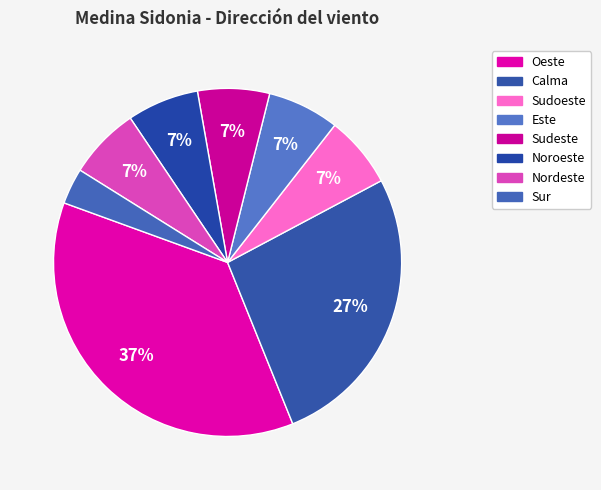

To the nearest percent, what is the average slice percentage?

12%